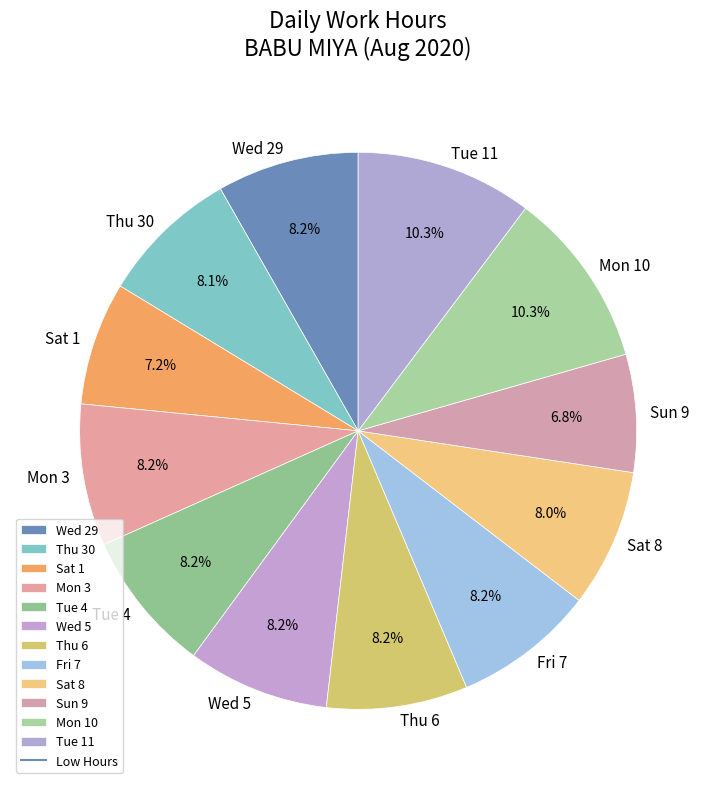

What percentage is the Wed 29 slice, to the nearest percent?

8%